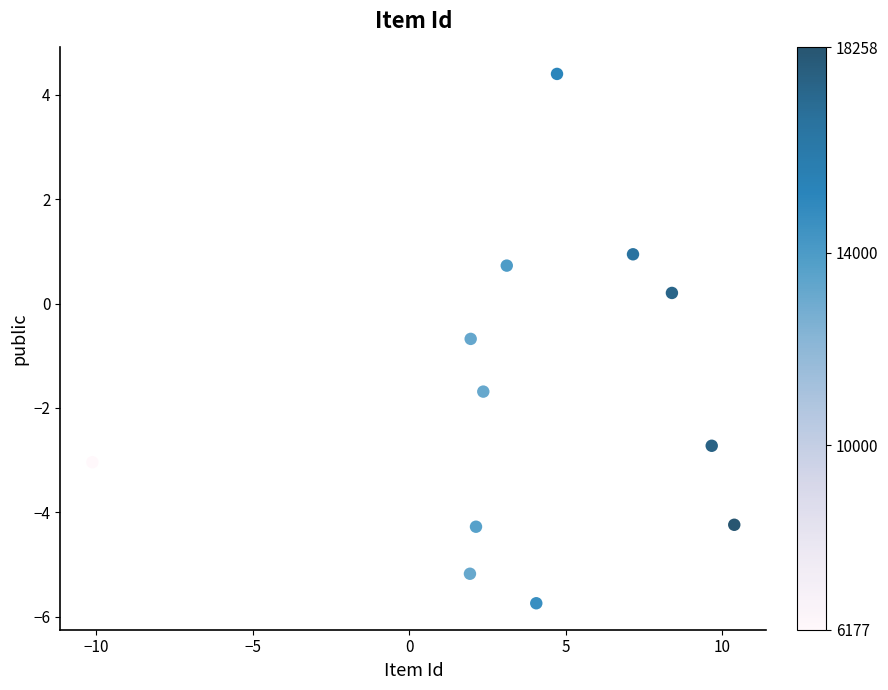

What is the average X value?

3.8